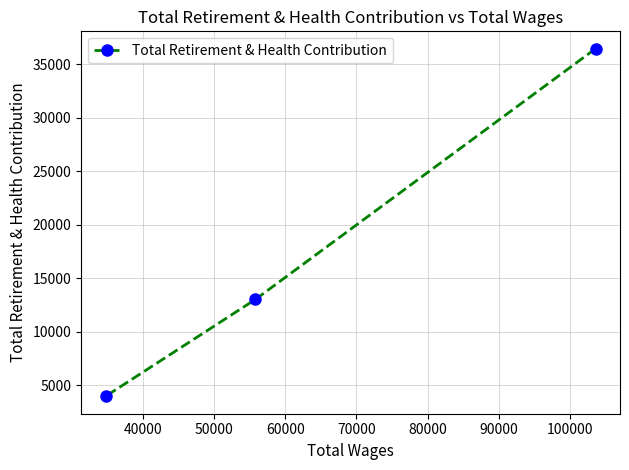

What is the value of the 2nd point from the left?

13013